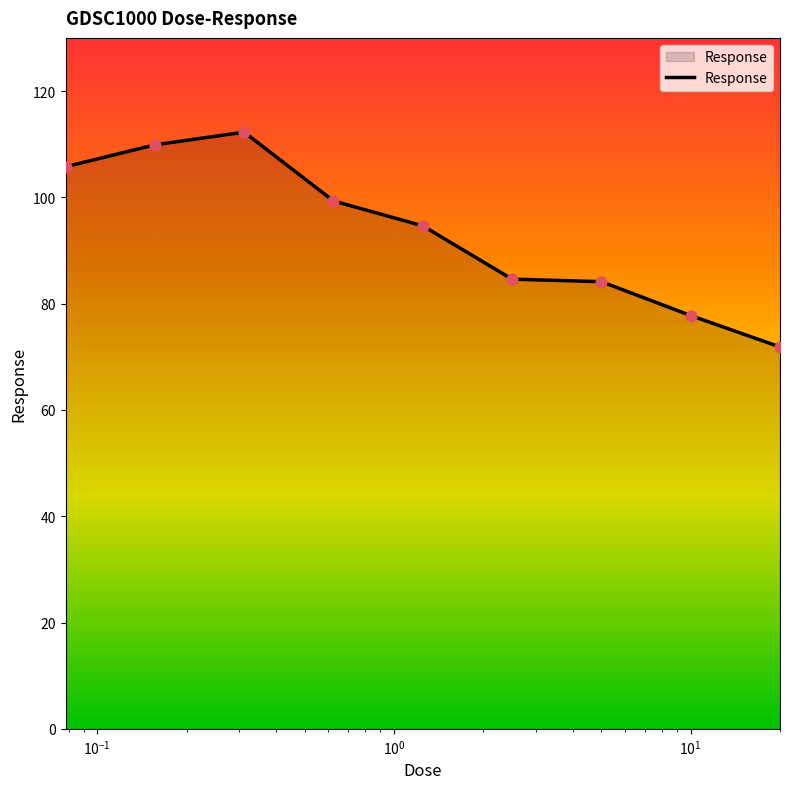

What is the minimum value shown in the chart?

71.9